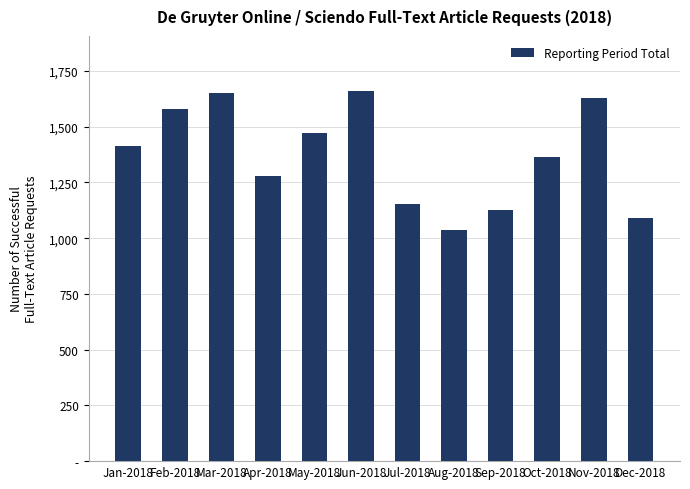

Reading left to right, what are all the values shown in this chart?

1414	1579	1650	1277	1471	1658	1155	1036	1127	1365	1629	1092